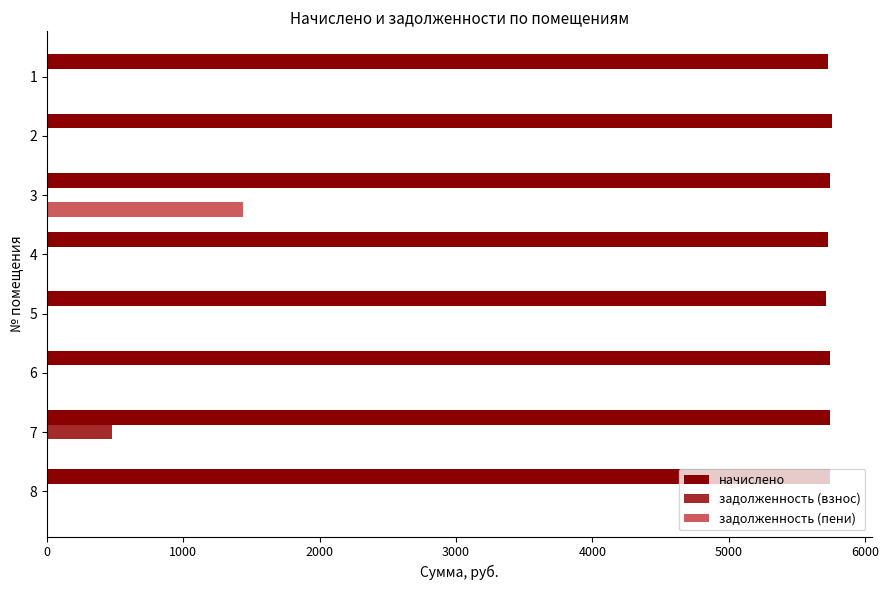

What is the sum of the начислено values at 2 and 8?

11504.6